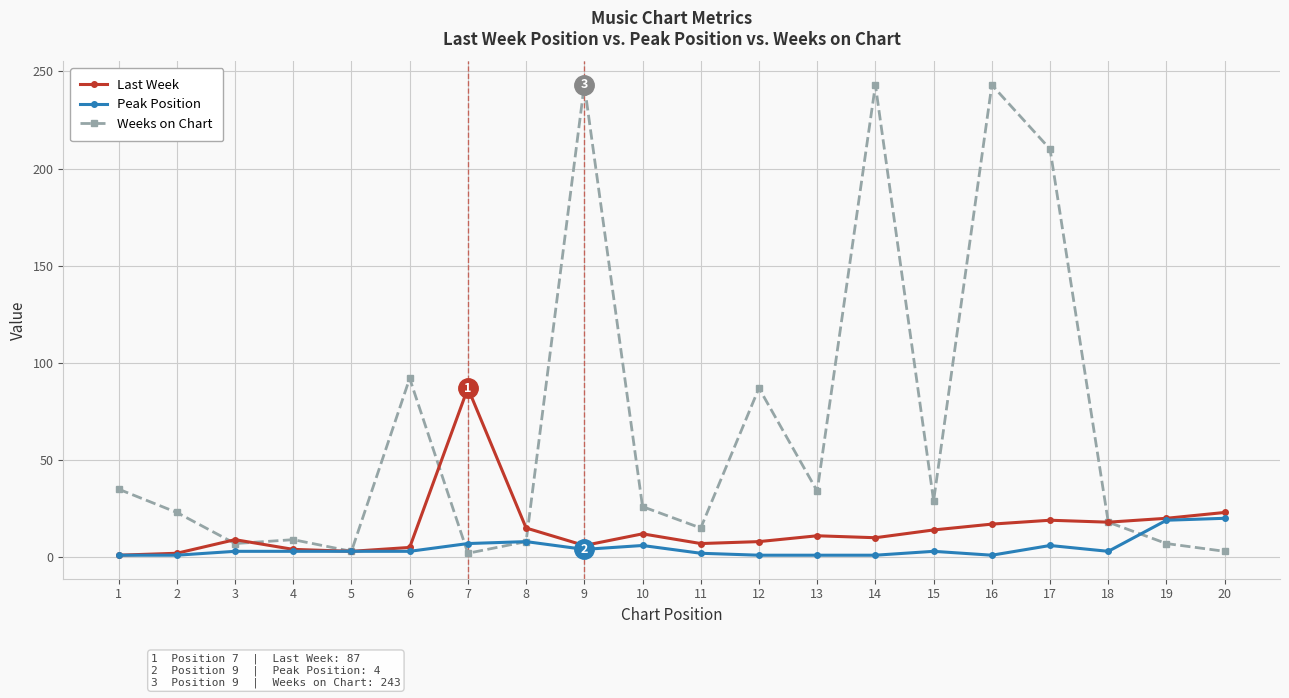

At how many categories does at least one series exceed 231?

3